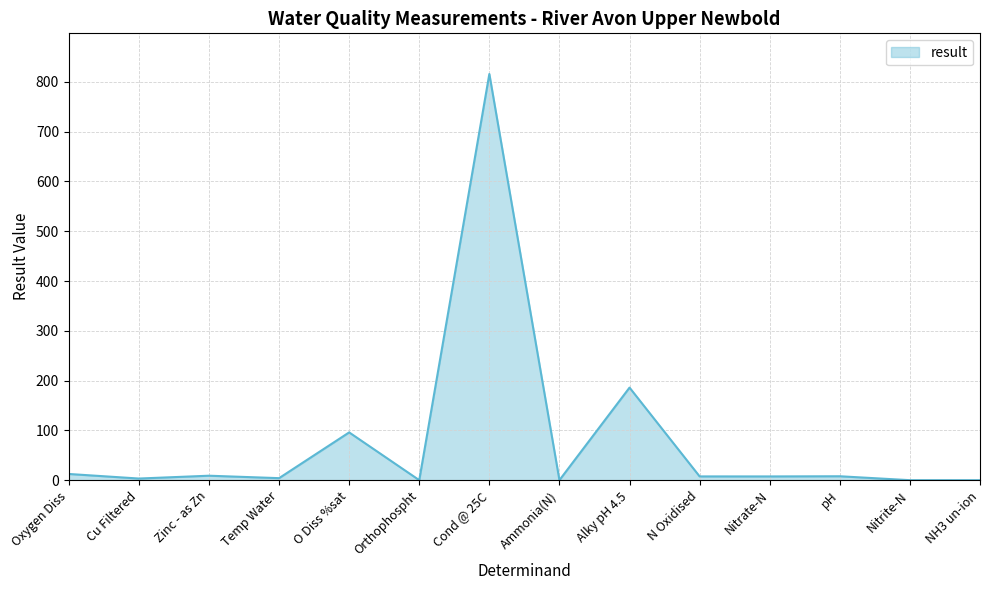

Is it true that the value at O Diss %sat is 96.0?

True